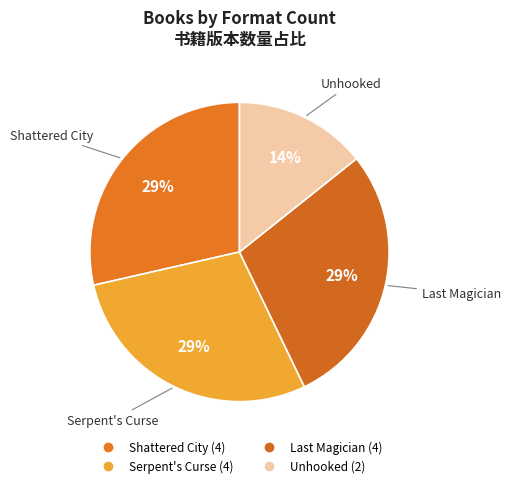

True or false: Serpent's Curse accounts for 41% of the total.

False